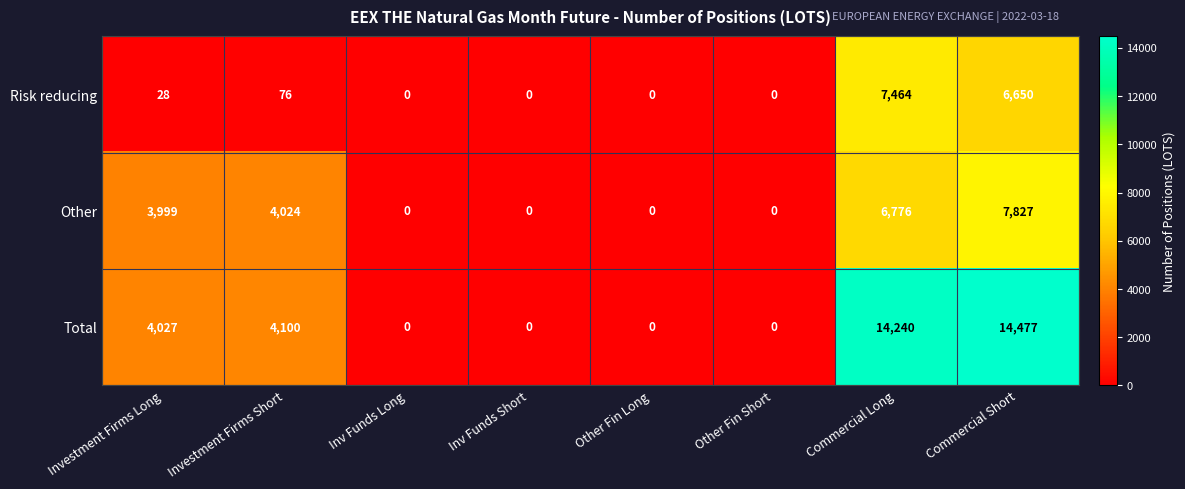

What is the difference between the maximum and minimum values in the Risk reducing series?

7464